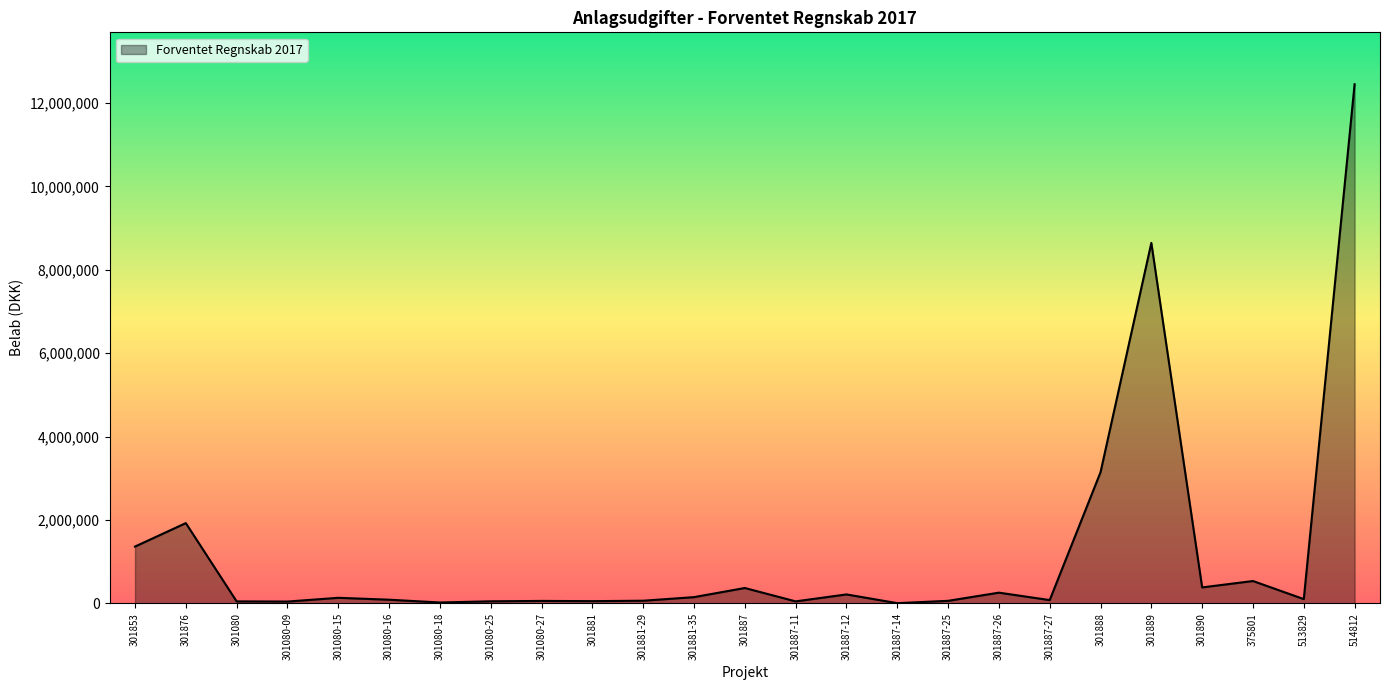

At which category does the chart reach its peak across all series?

514812